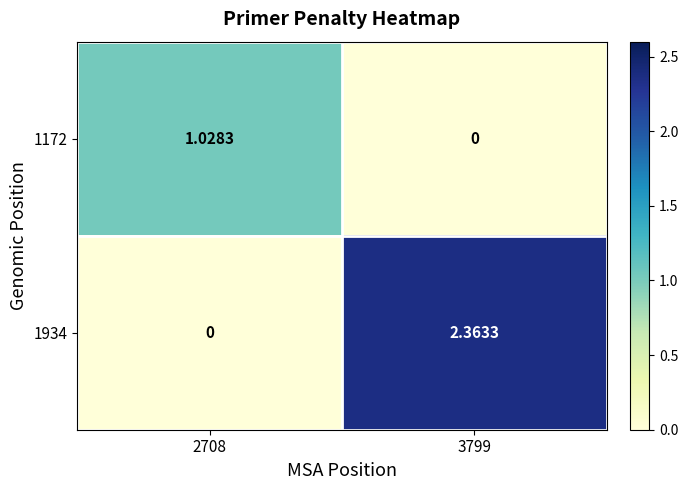

How many distinct data groups are displayed?

2